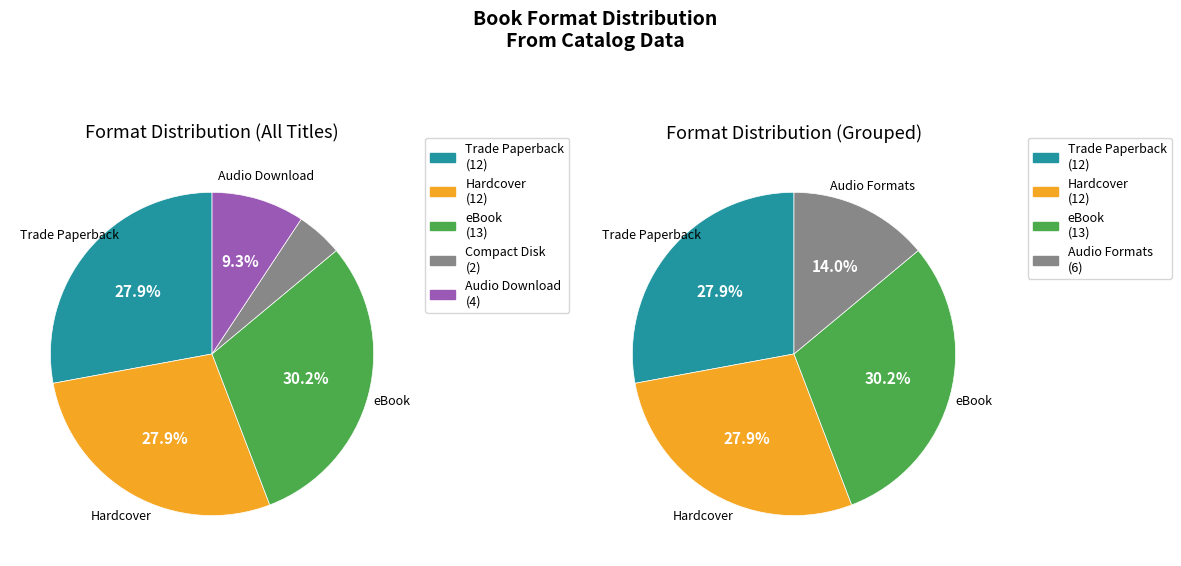

Is it true that 4 is 2% of the pie?

False